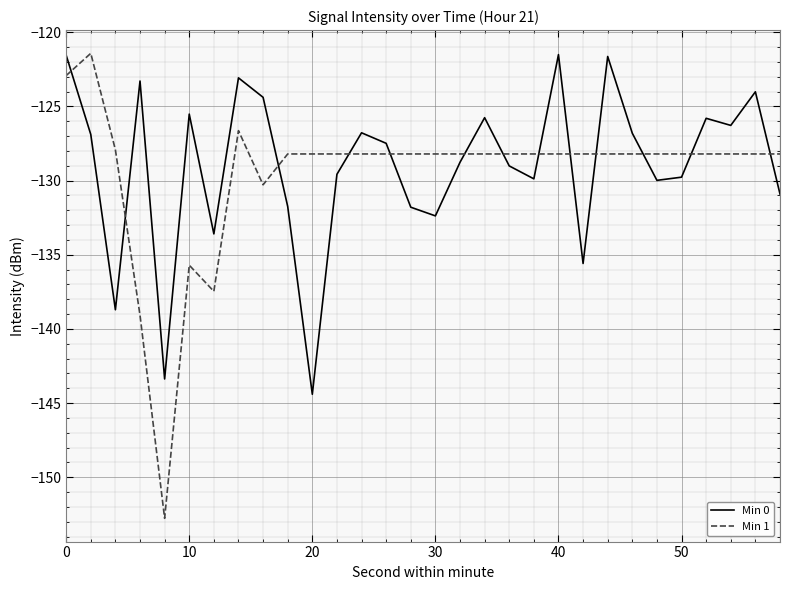

How many lines are shown in the chart?

2